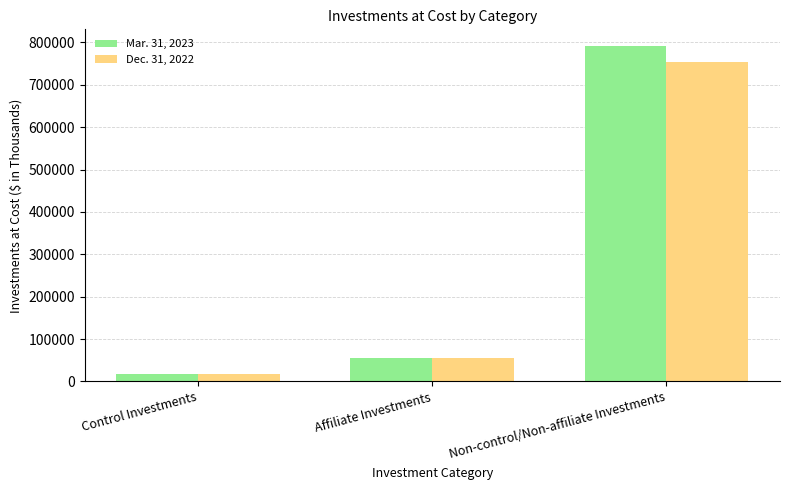

At how many categories does at least one series exceed 784940?

1